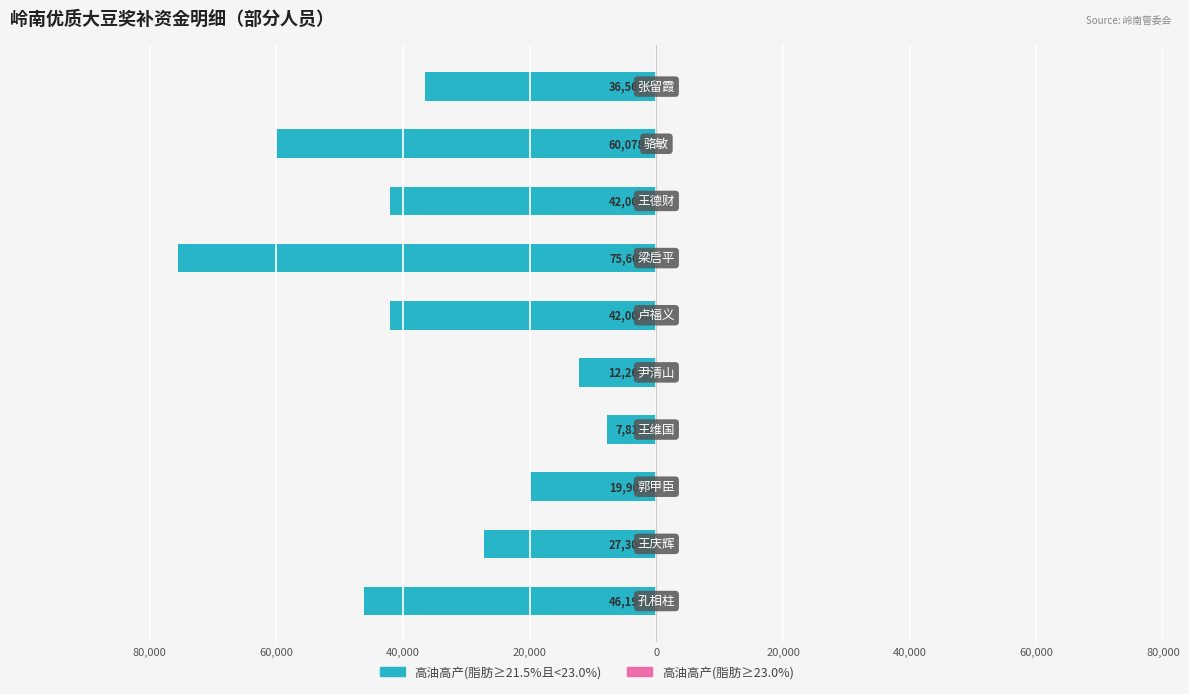

Are the bars horizontal?

Yes